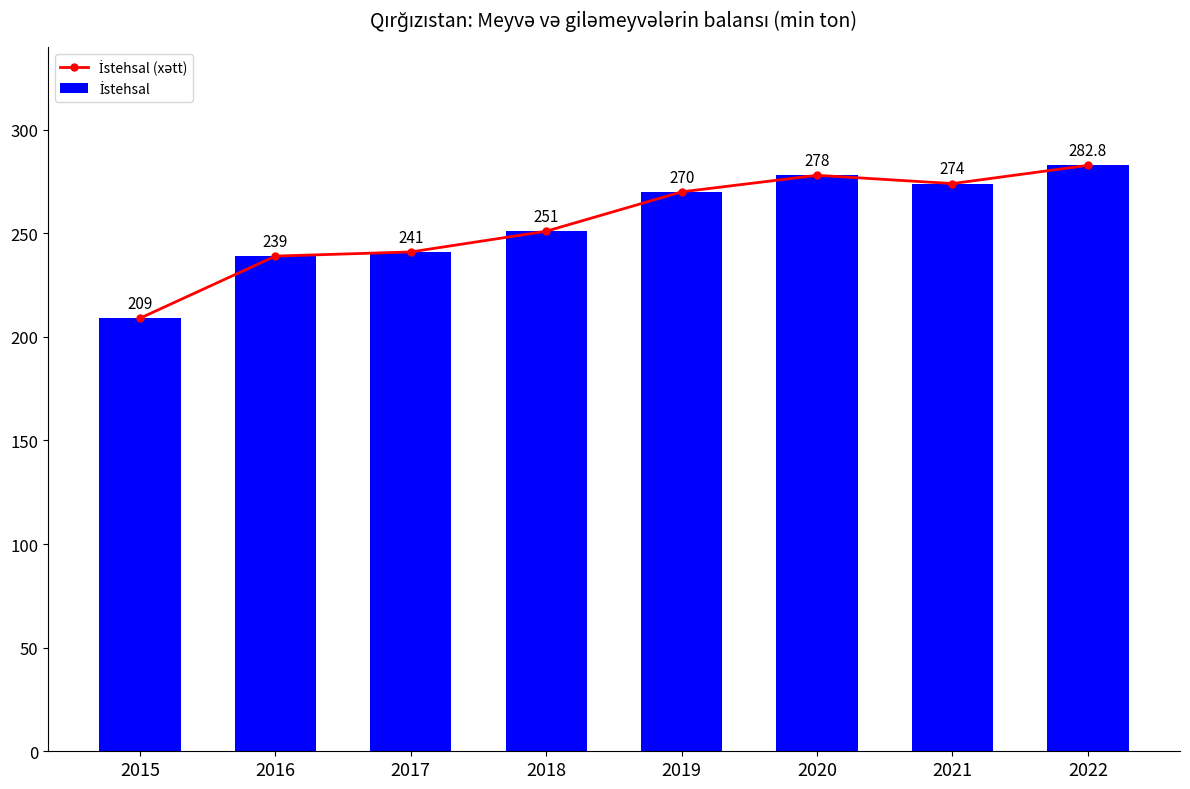

Which label corresponds to the smallest value in the chart?

2015